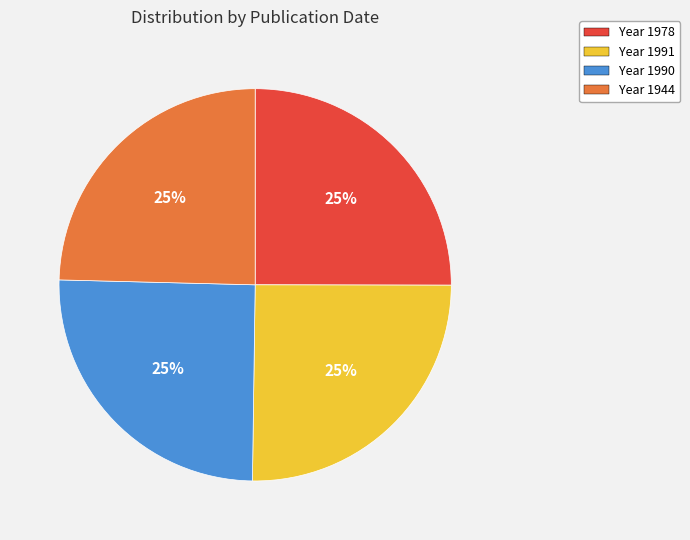

Does any single category account for the majority?

No